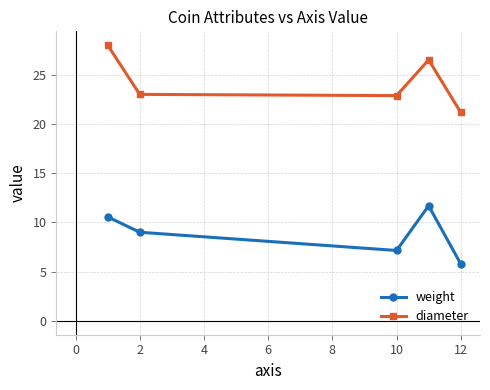

What is the value of the diameter point at the 4th from the left?

26.5